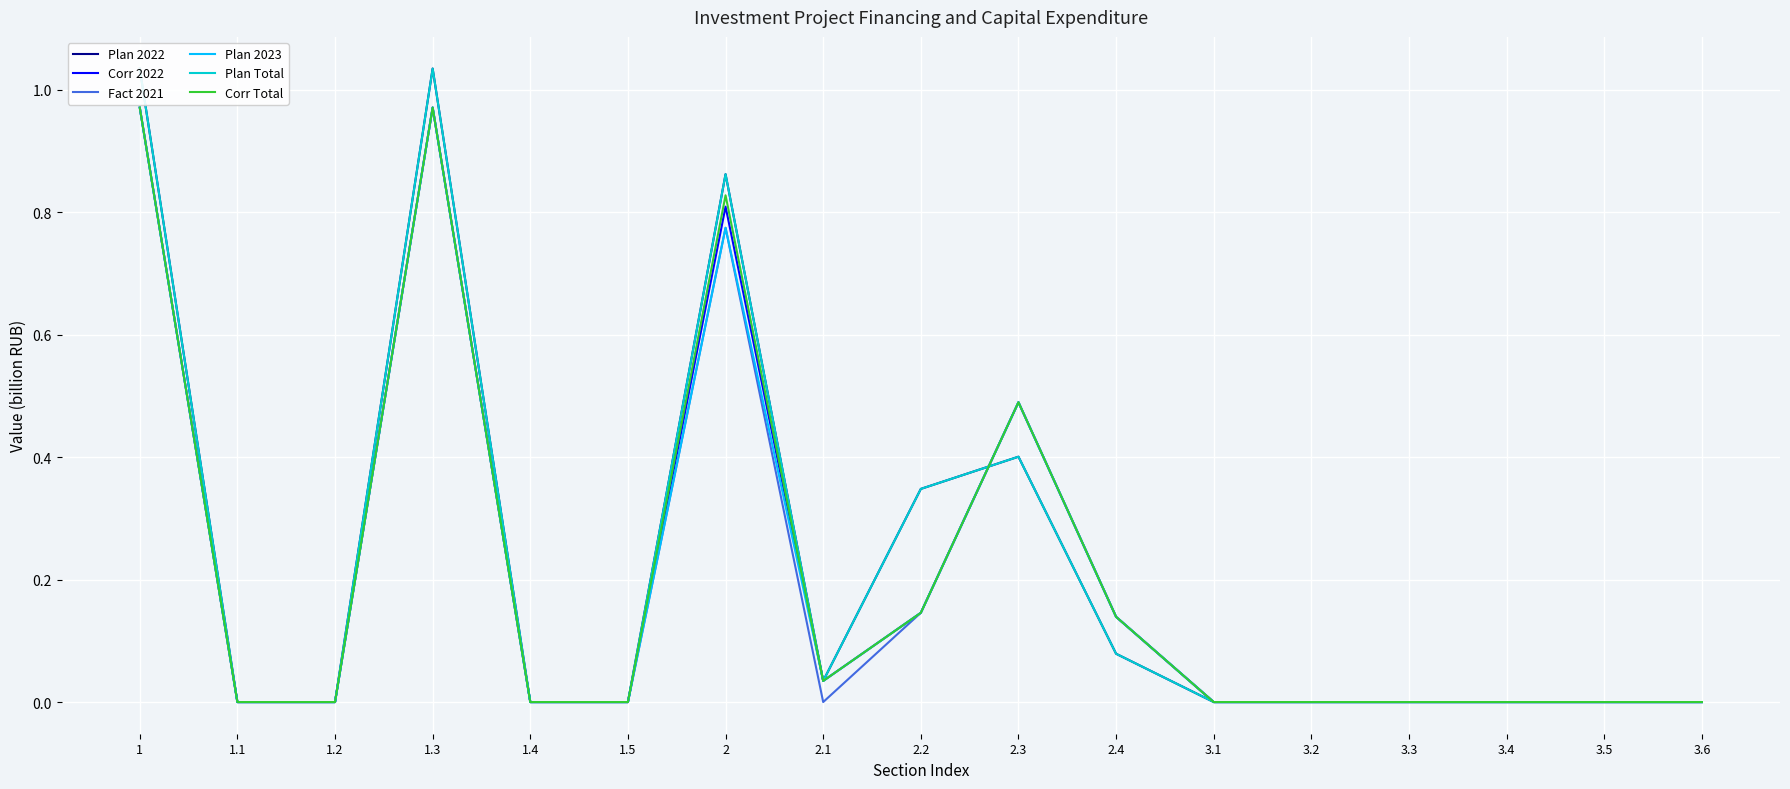

Where is the first local maximum for Plan Total?

1.3